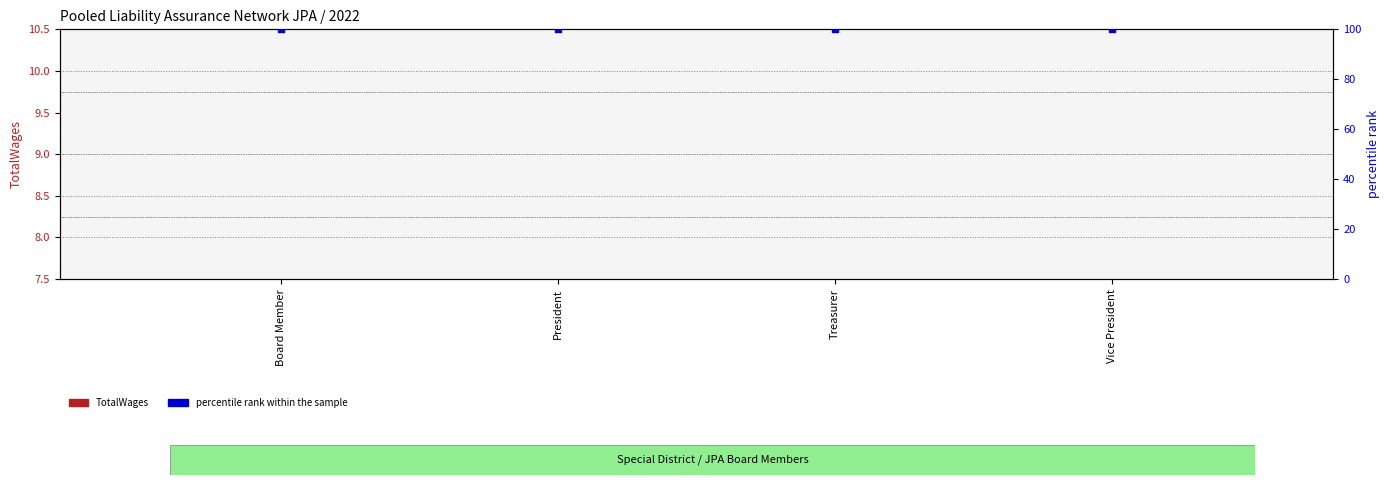

What are all the series names shown in the legend?

TotalWages, percentile rank within the sample